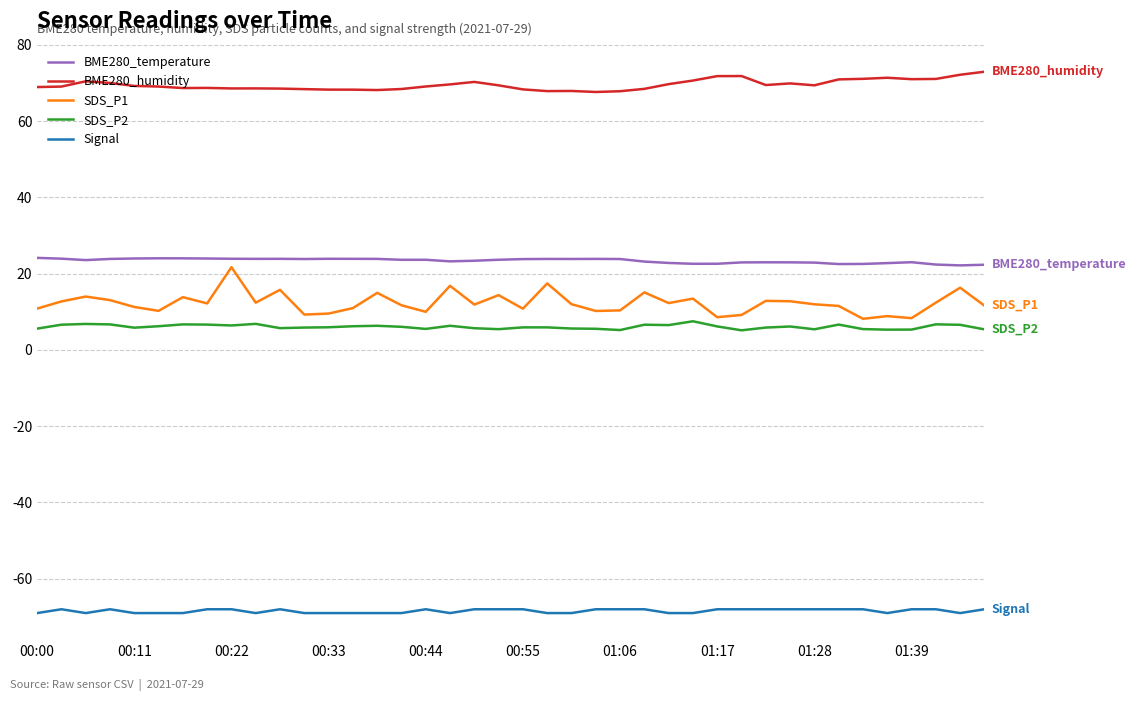

How many distinct data groups are displayed?

5